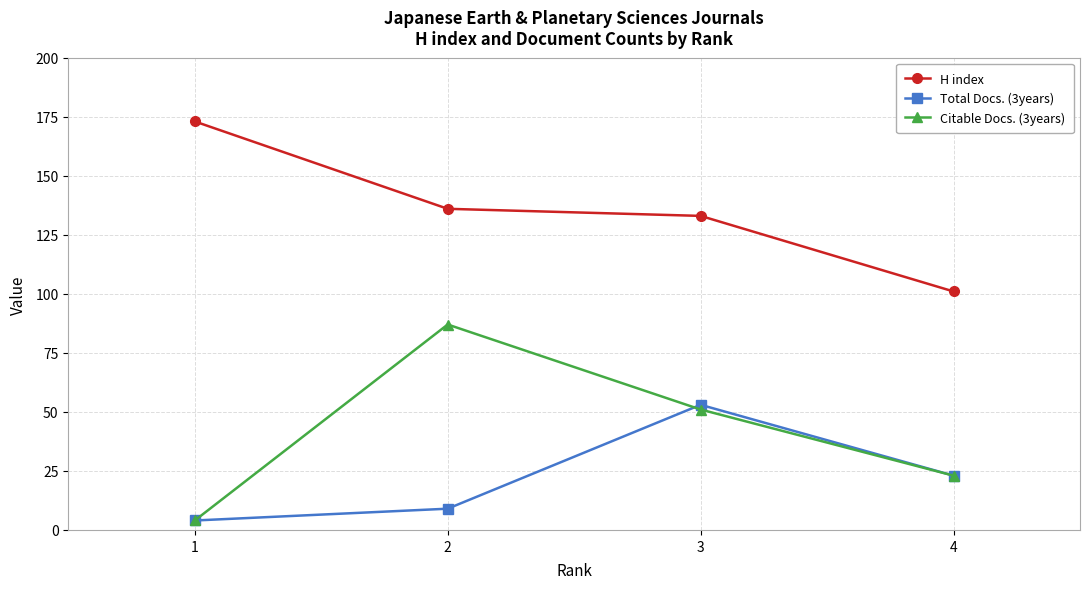

What is the total value across all series at 1?

181